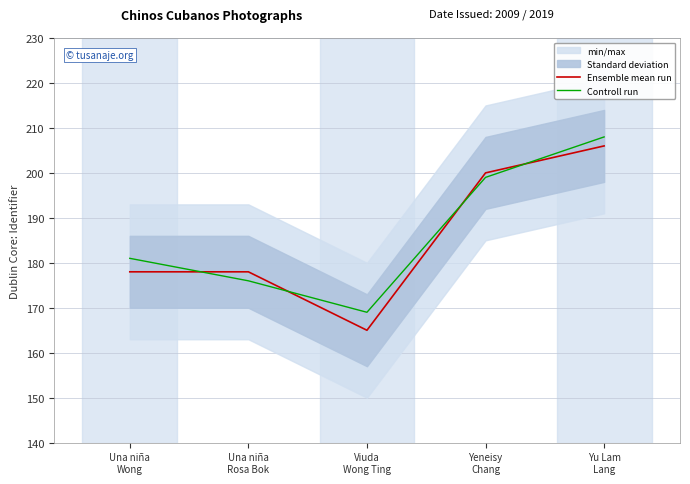

Reading right to left, transcribe all the data shown in this chart.

Ensemble mean run: Yu Lam
Lang=206	Yeneisy
Chang=200	Viuda
Wong Ting=165	Una niña
Rosa Bok=178	Una niña
Wong=178
Controll run: Yu Lam
Lang=208	Yeneisy
Chang=199	Viuda
Wong Ting=169	Una niña
Rosa Bok=176	Una niña
Wong=181